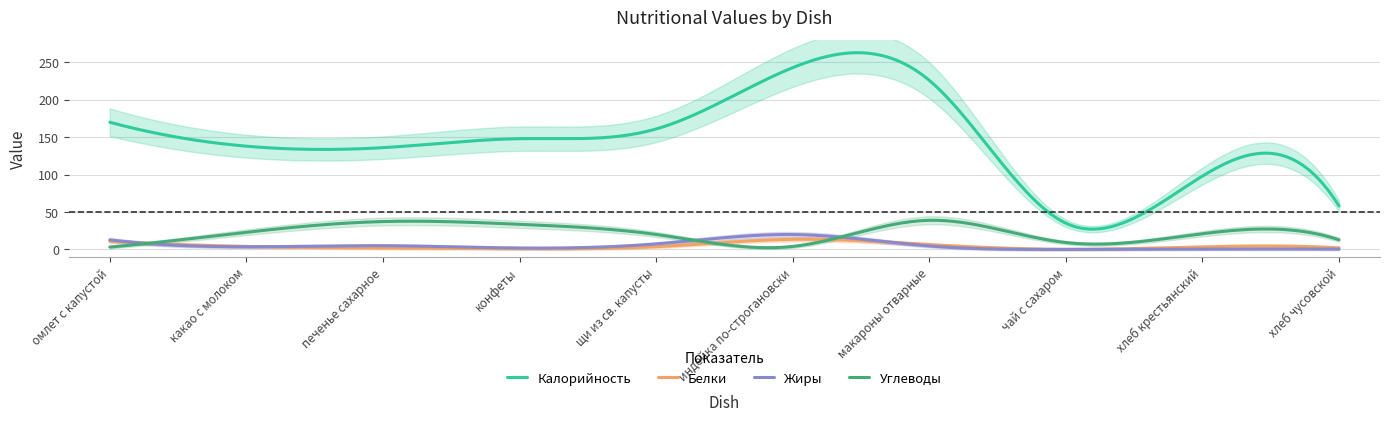

What is the spread (max minus min) of values at хлеб крестьянский?

97.5